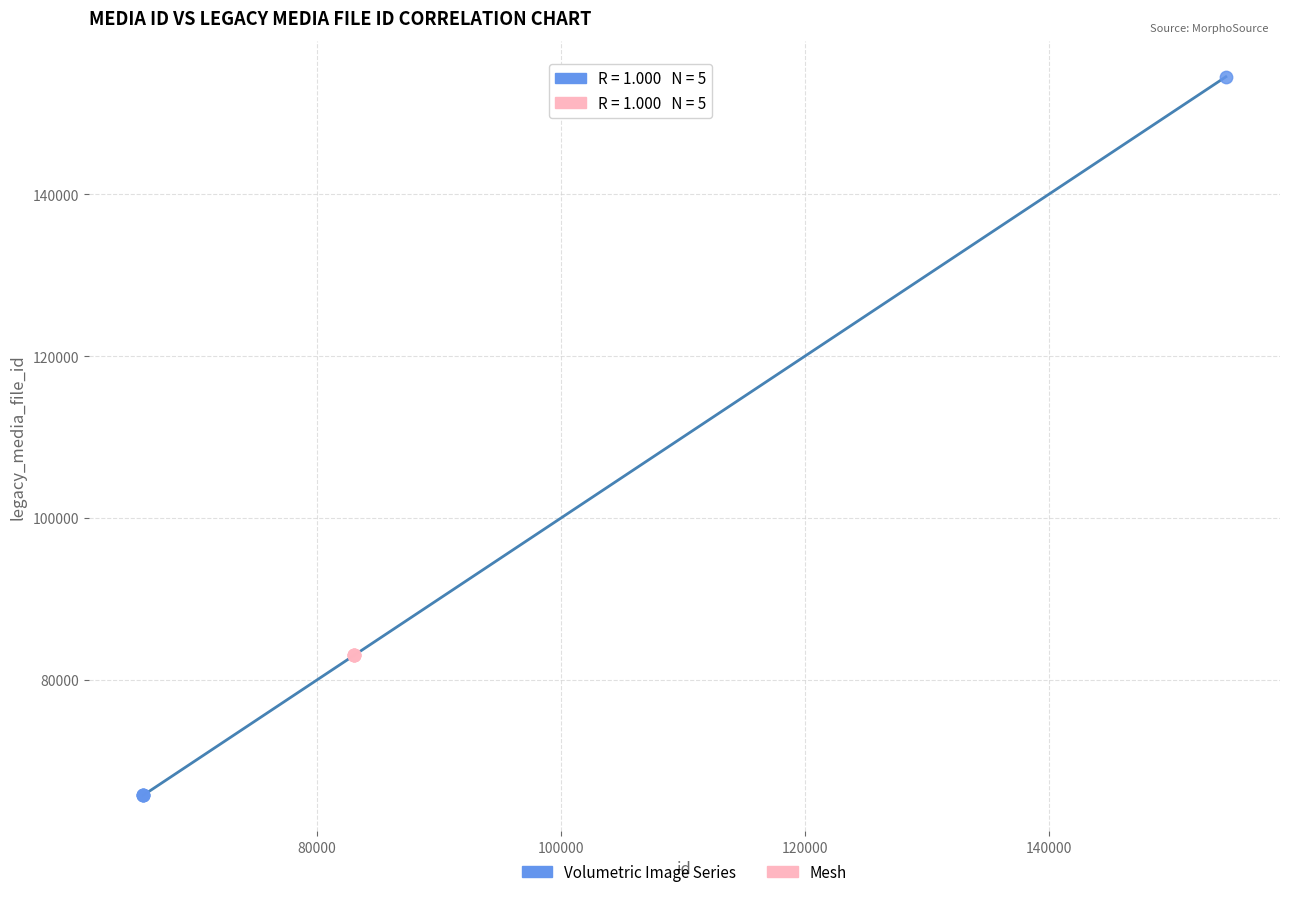

Which series contains the lowest Y value?

Volumetric Image Series